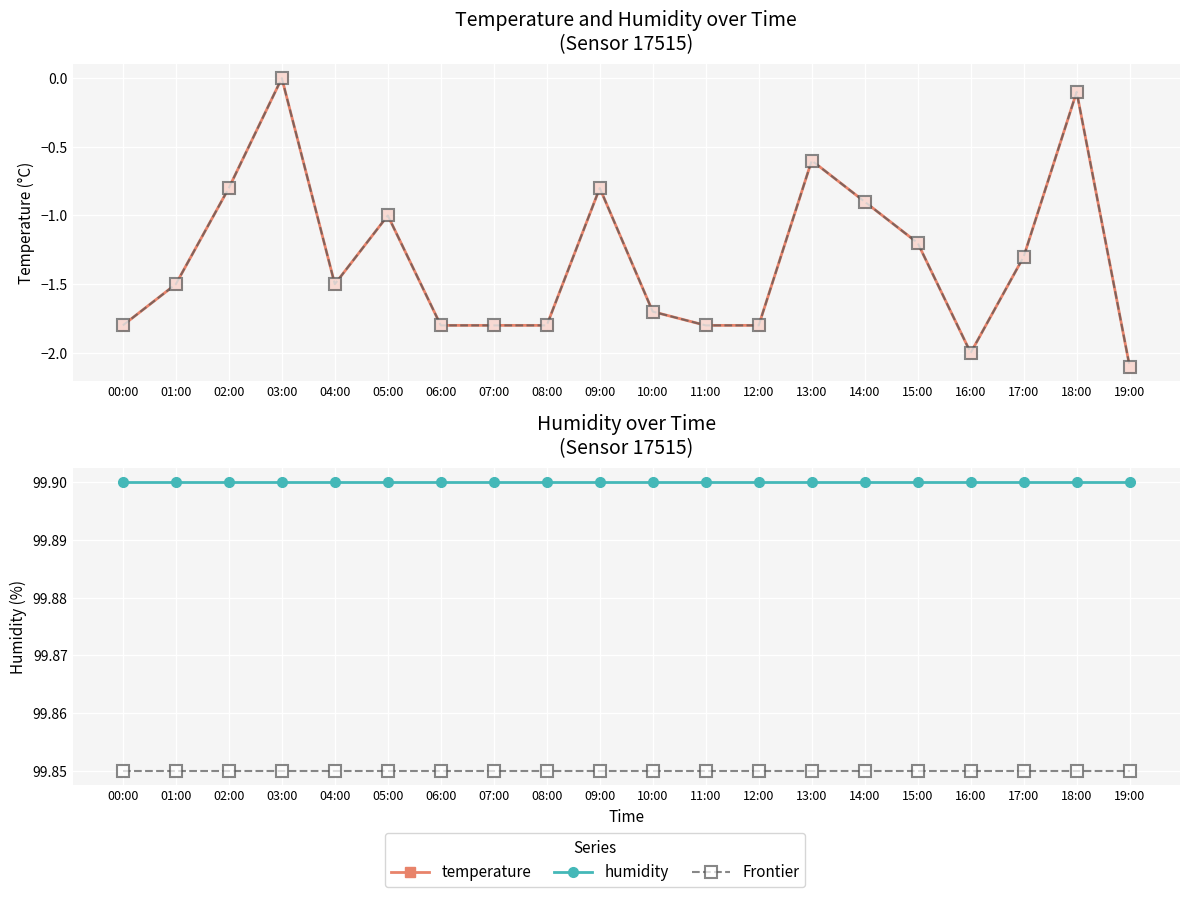

How many data points in temperature are less than -1?

13